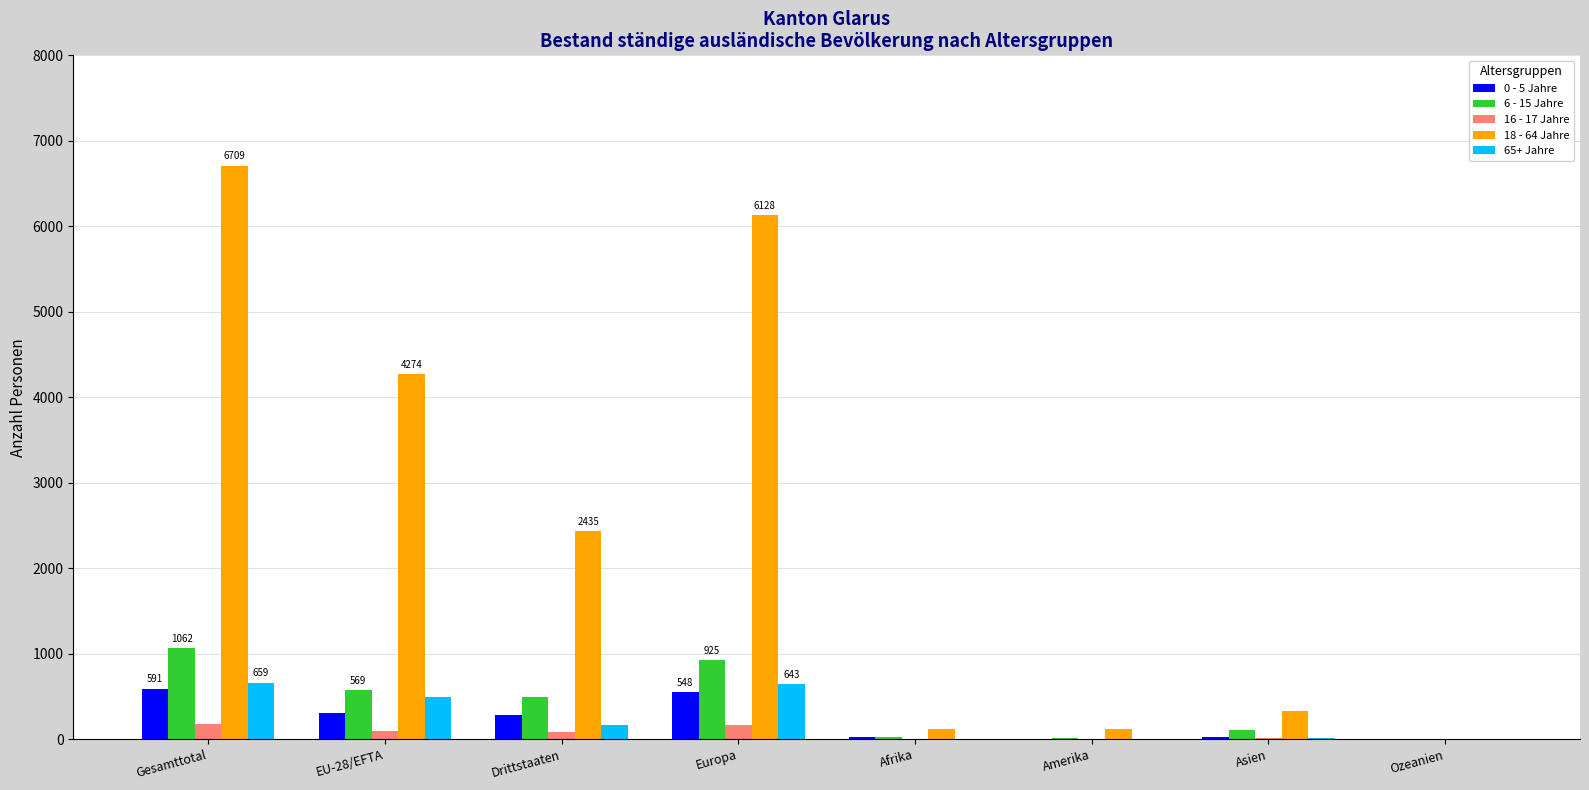

Are the bars horizontal?

No